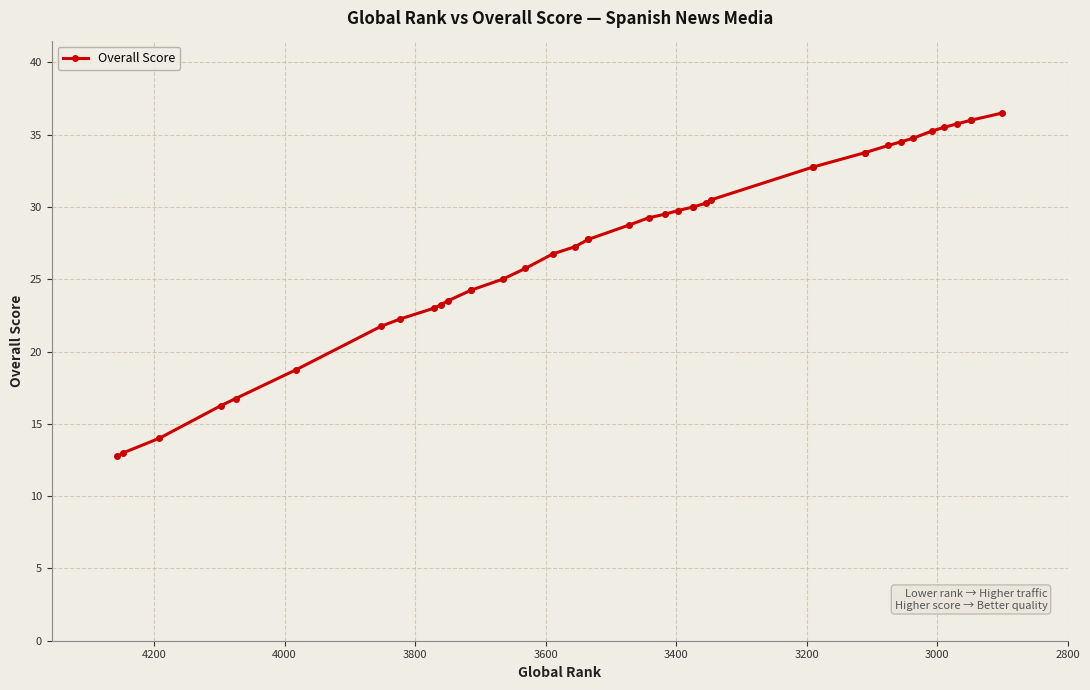

What is the difference between the second highest and minimum values?

23.2